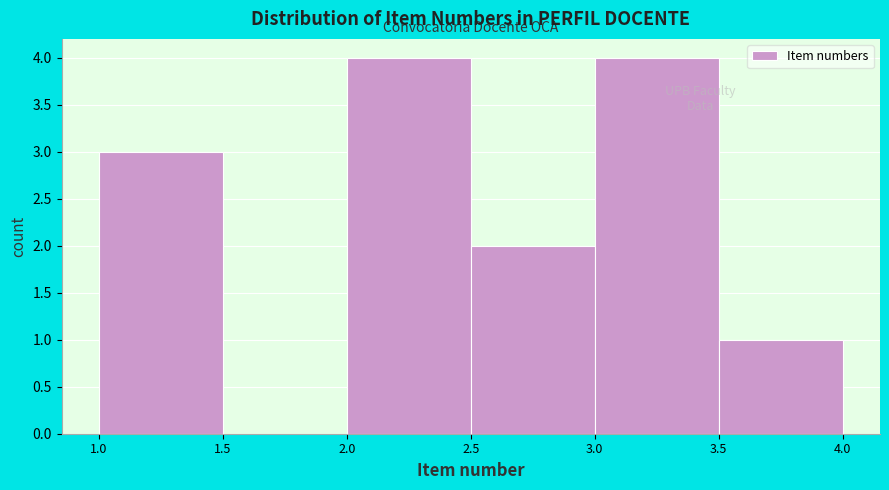

How tall is the bar that spans 2.0 to 2.5 on the x-axis? The values are not printed on the chart, so give them approximately, as read against the axis.

4